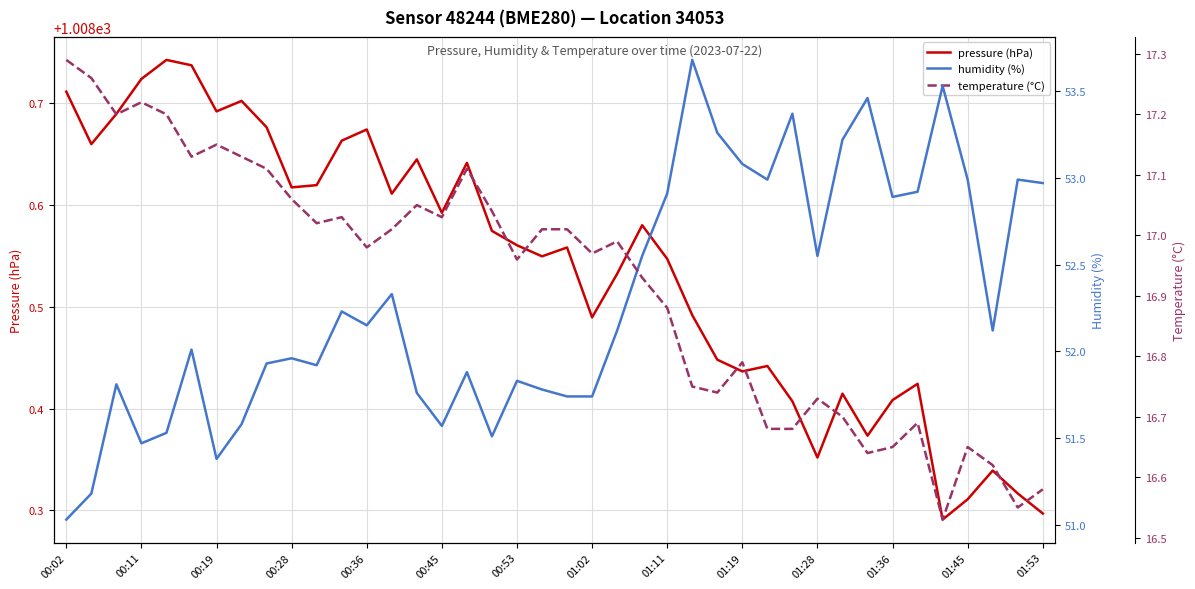

True or false: humidity (%) and temperature (°C) intersect in this chart.

False